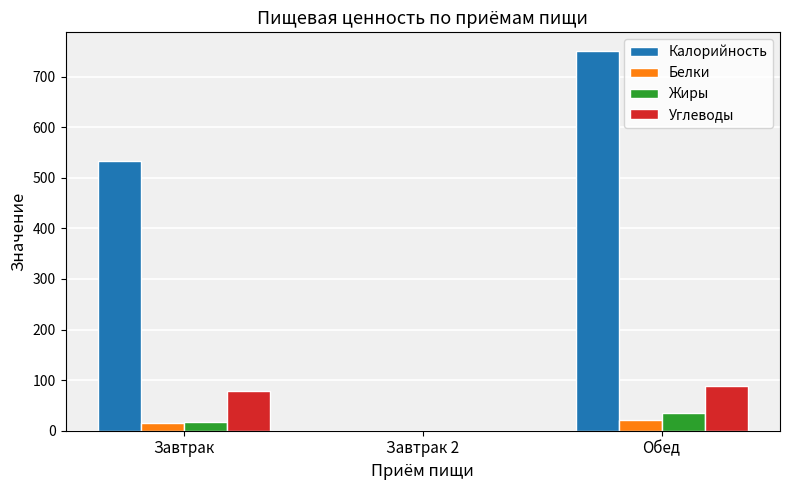

Count the number of data series in this chart.

4